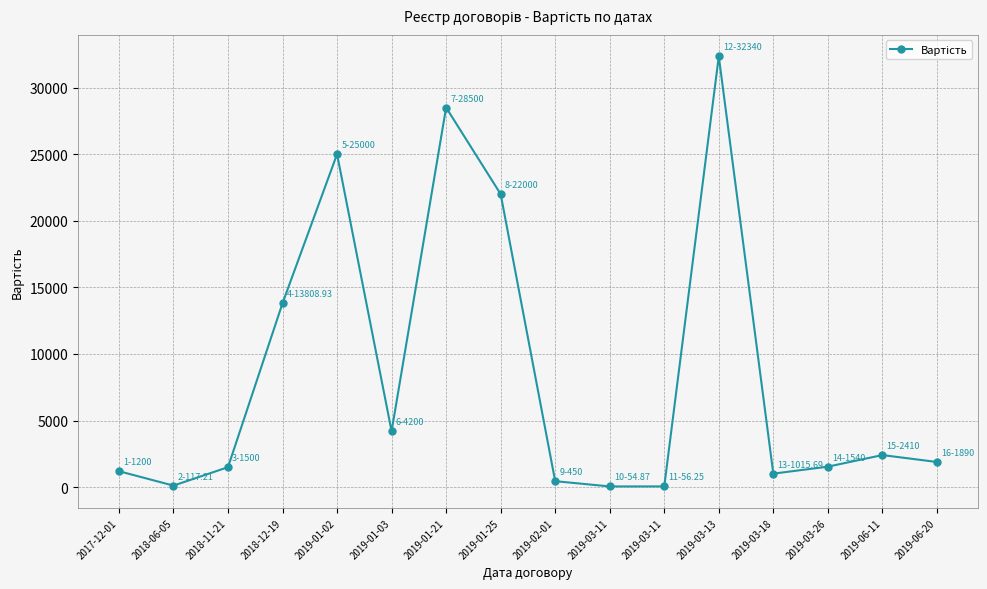

What is the smallest value displayed?

54.9